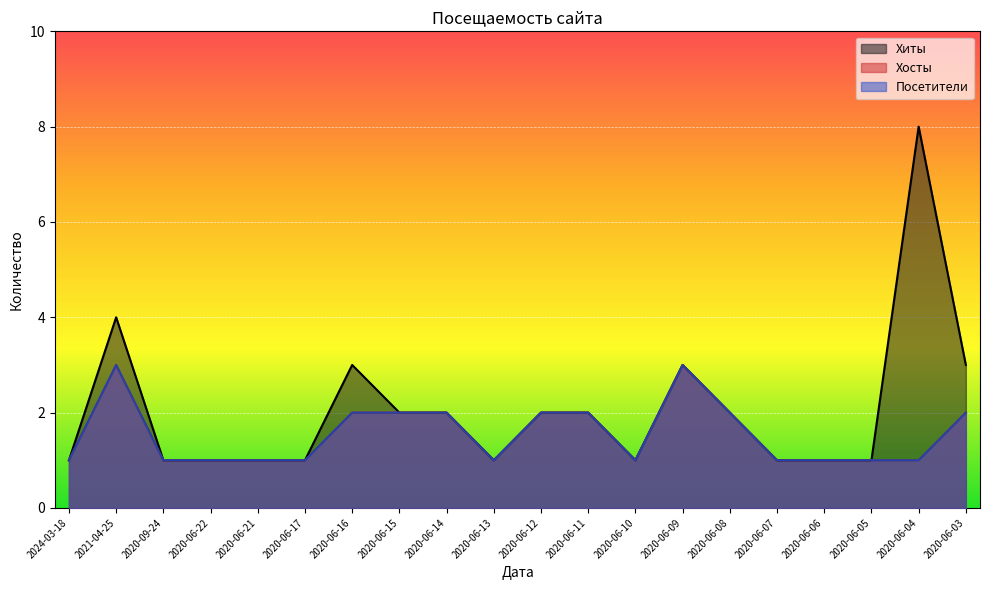

At how many categories does at least one series exceed 4?

1